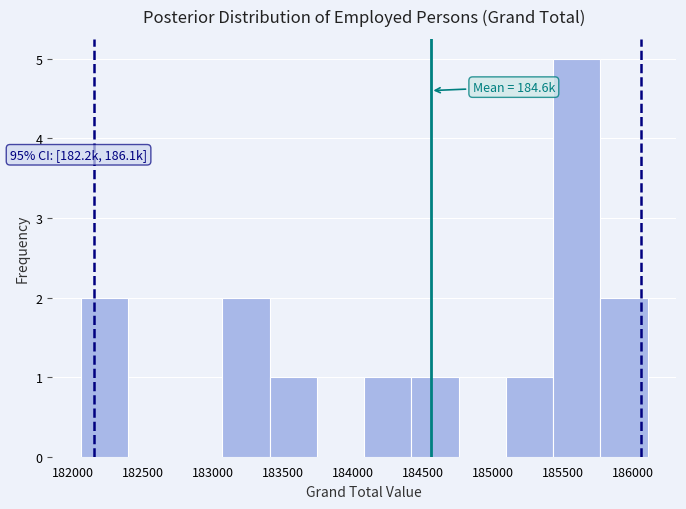

Over which range of the x-axis is the bar tallest?

185450 to 185750